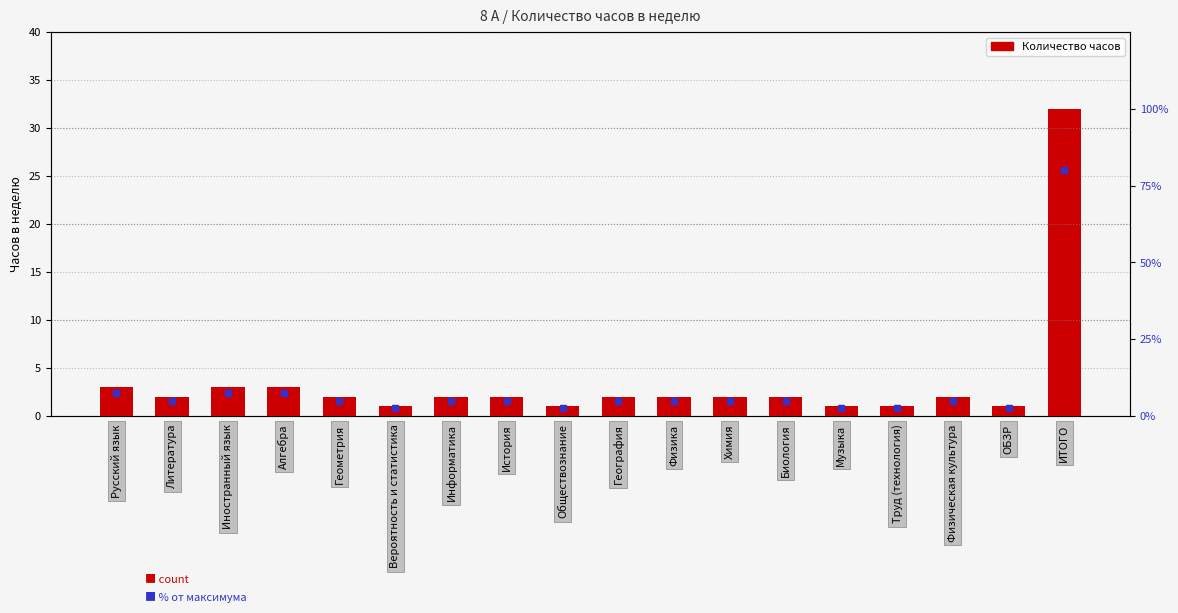

The % от макс. series shows 2.5 at Вероятность и статистика. True or false?

True